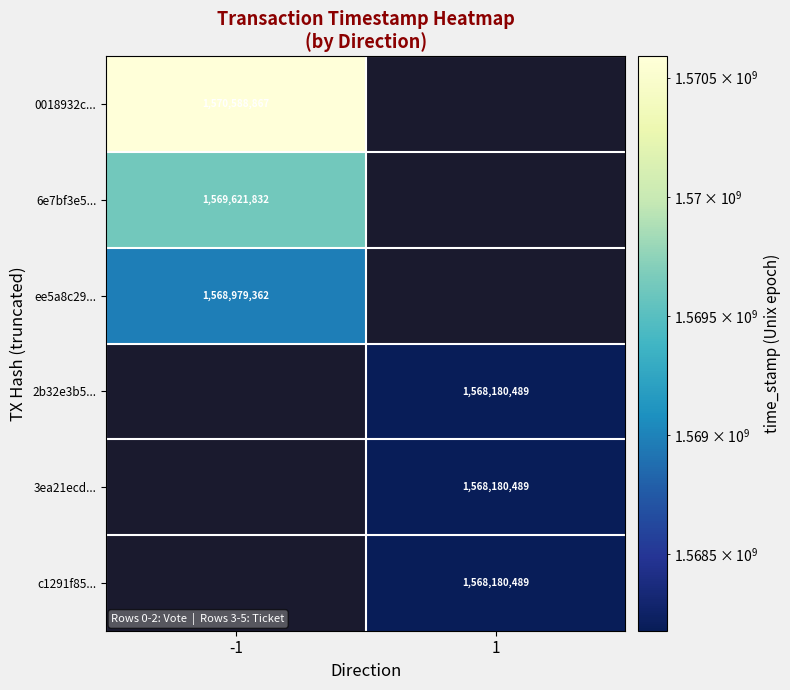

How many categories are shown in the chart?

2